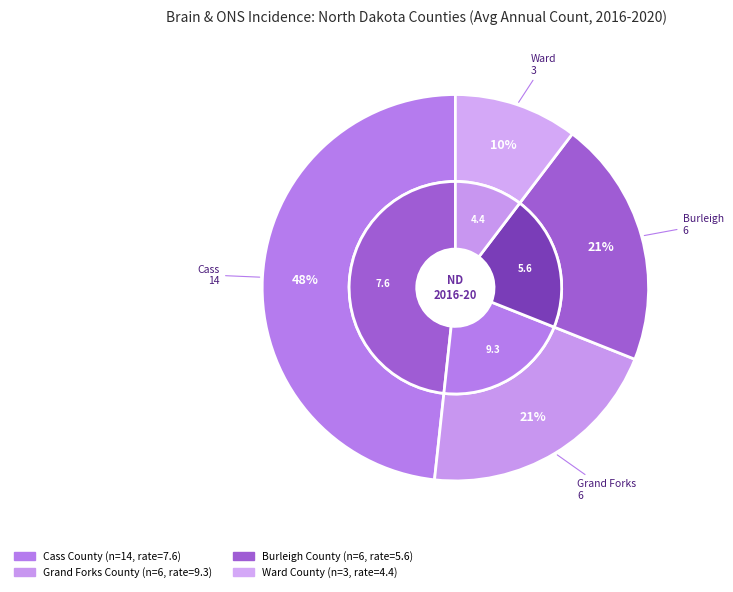

Does Grand Forks County account for over 50% of the chart?

No